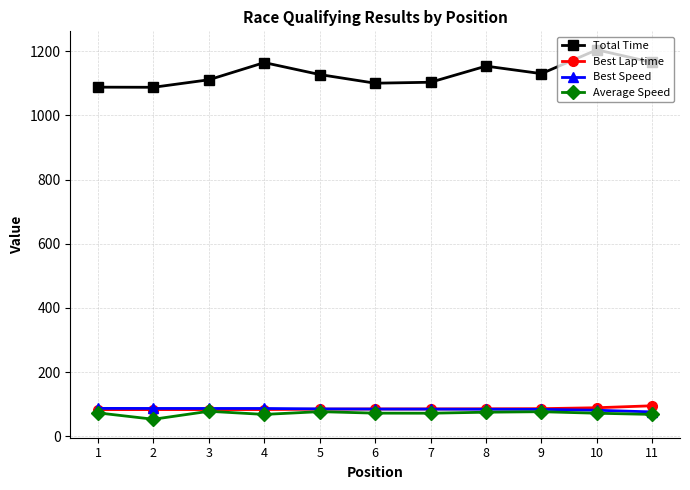

How many categories are shown in the chart?

11